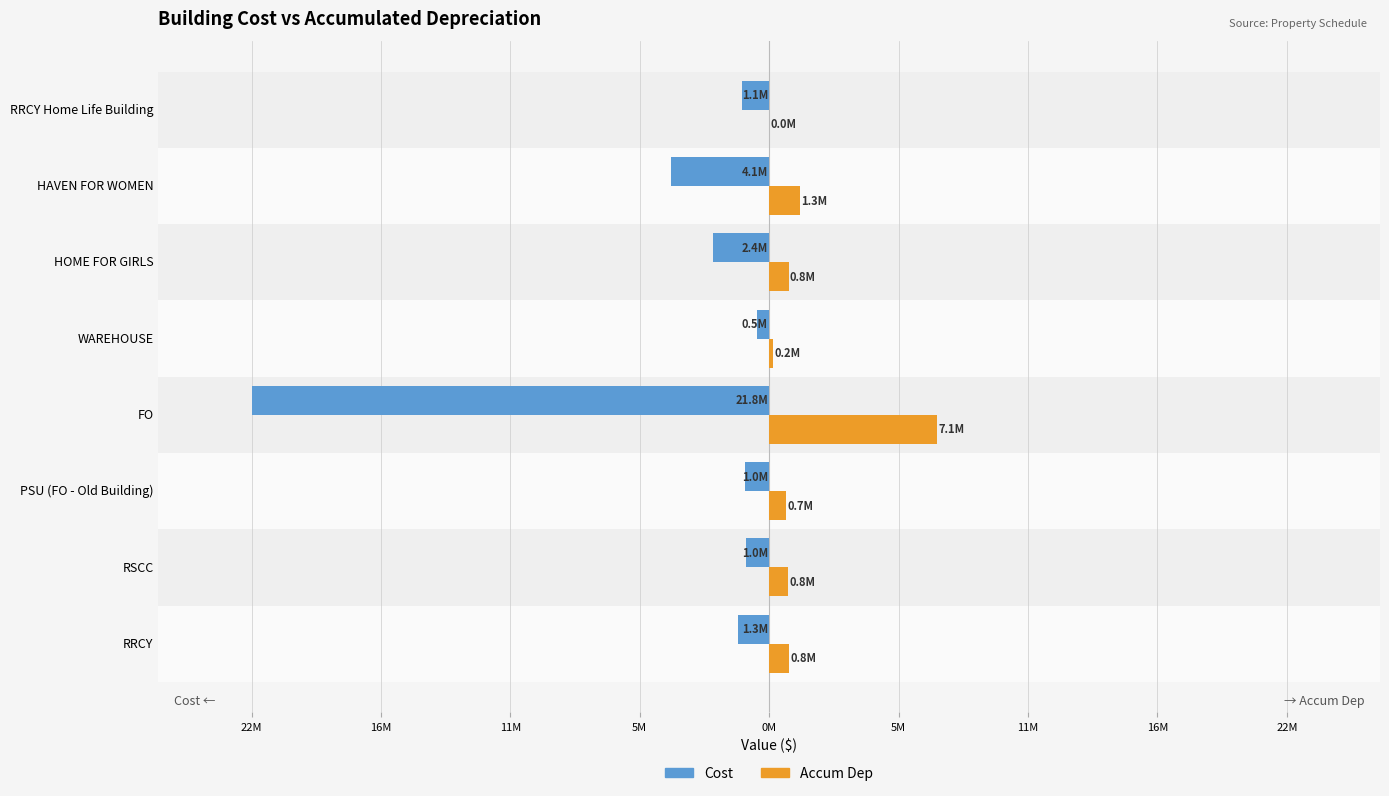

What is the lowest value of the Accum Dep series?

9514.5